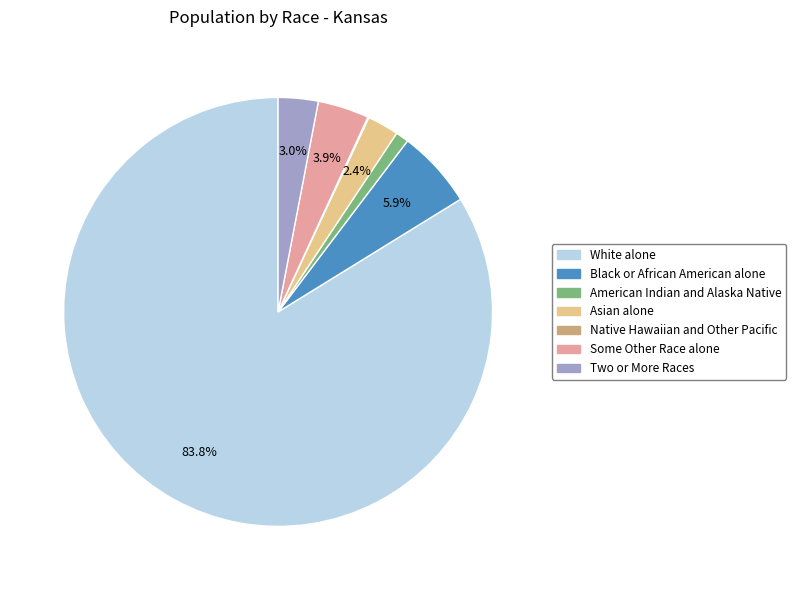

Which category has the biggest portion of the pie?

White alone